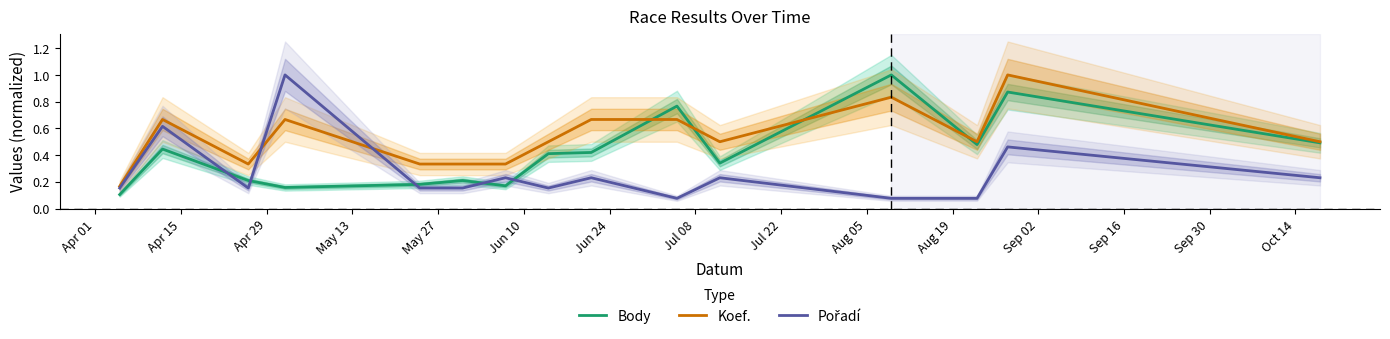

What is the maximum value for Body?

1.0